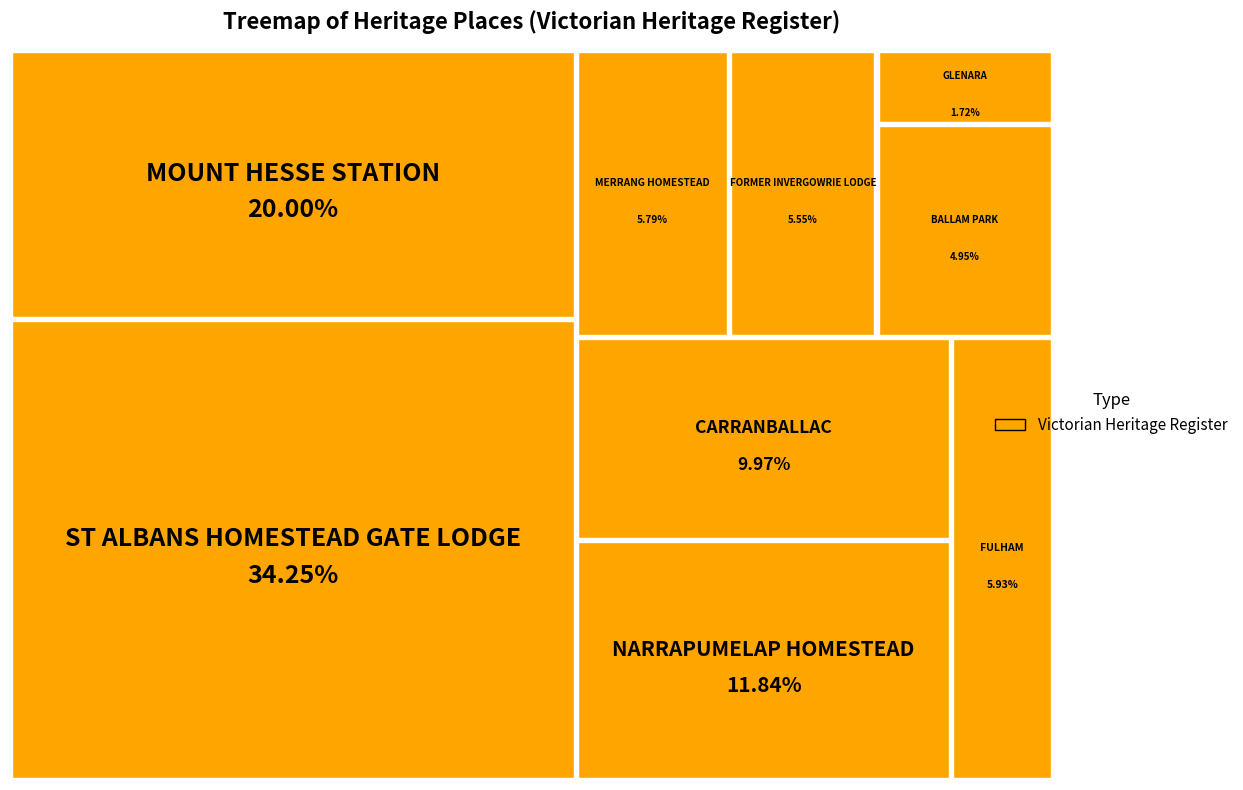

What is the largest slice in the pie chart?

ST ALBANS HOMESTEAD GATE LODGE